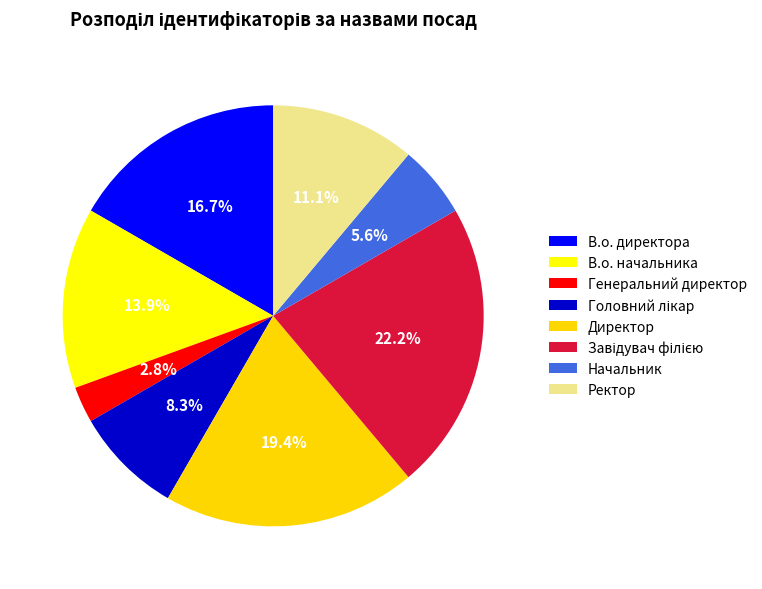

To the nearest percent, what is the difference between the Головний лікар and В.о. начальника slice percentages?

6%